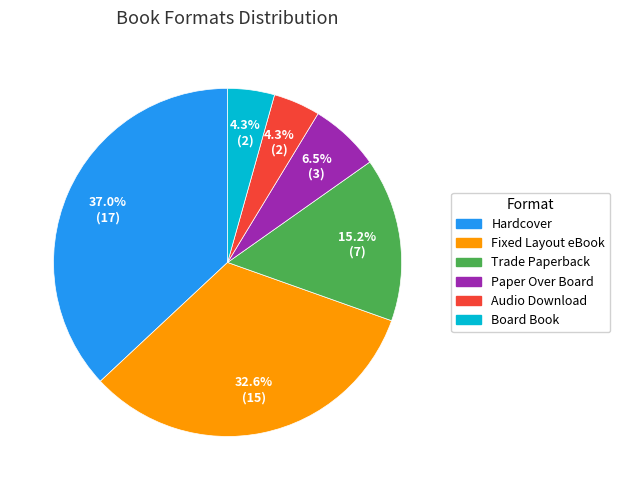

Which slice is the largest?

Hardcover